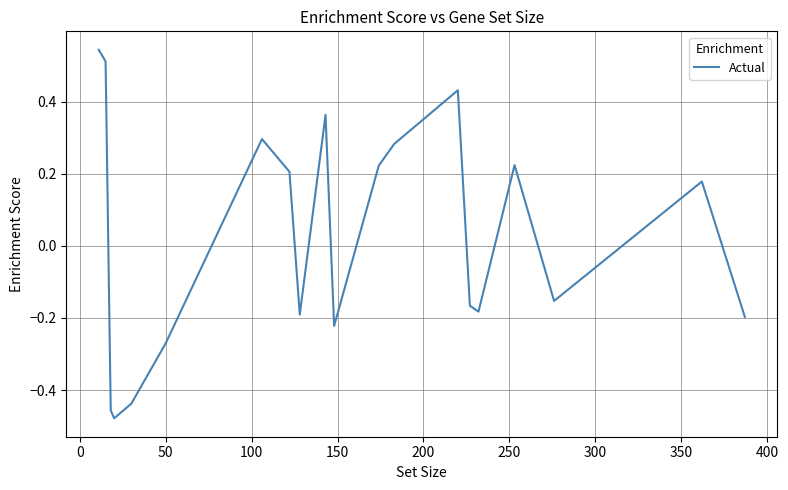

How many lines are shown in the chart?

1